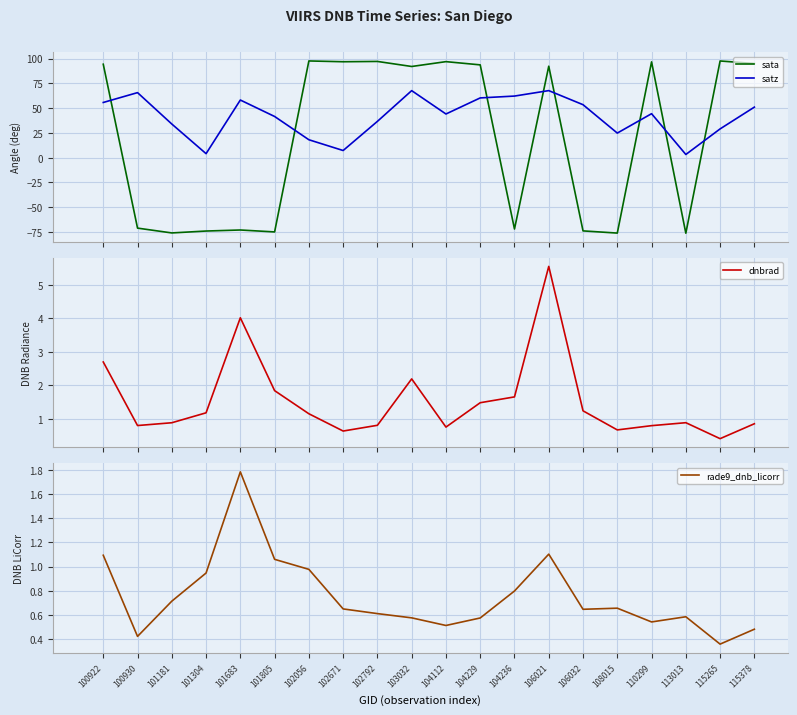

What value does the rade9_dnb_licorr series have at 104229?

0.6